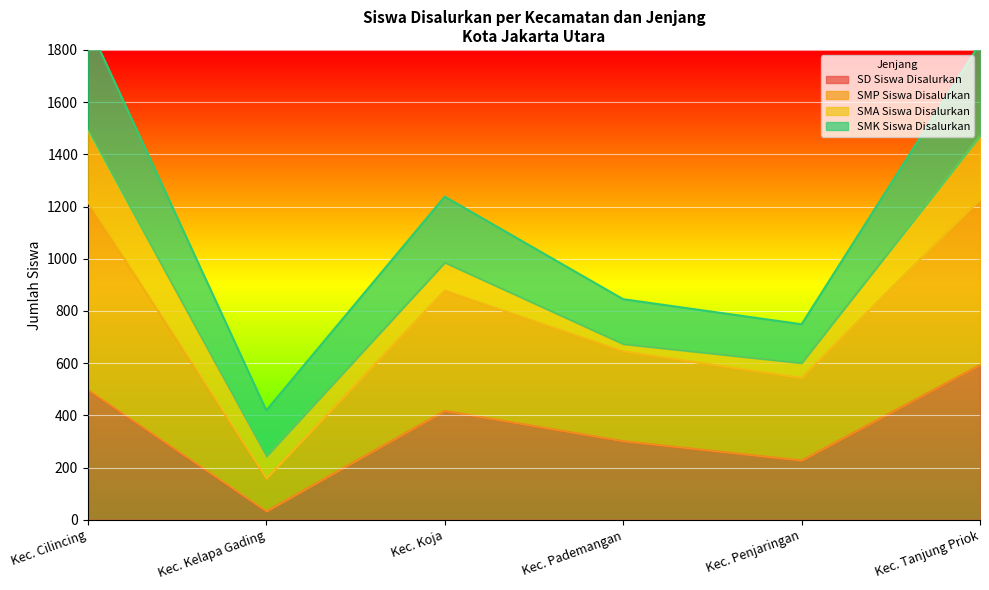

Where is SMP Siswa Disalurkan nearest to the value 867?

Kec. Koja